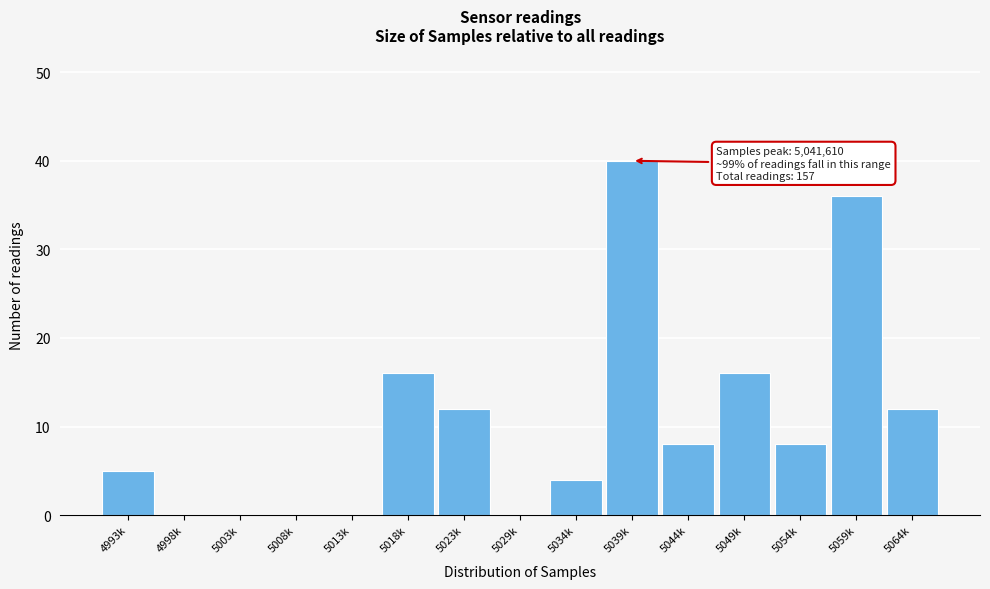

Reading right to left, list all the values displayed in this chart.

5064k=12	5059k=36	5054k=8	5049k=16	5044k=8	5039k=40	5034k=4	5029k=0	5023k=12	5018k=16	5013k=0	5008k=0	5003k=0	4998k=0	4993k=5